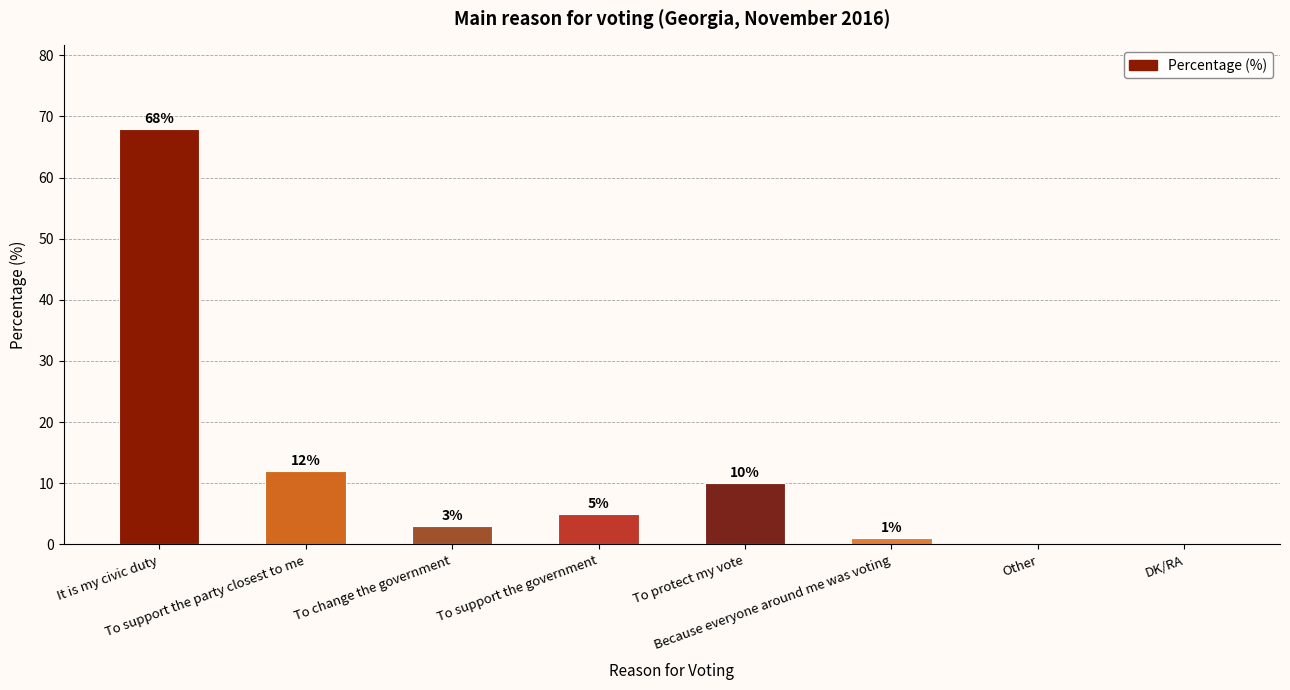

Reading right to left, list all the values displayed in this chart.

0	0	1	10	5	3	12	68